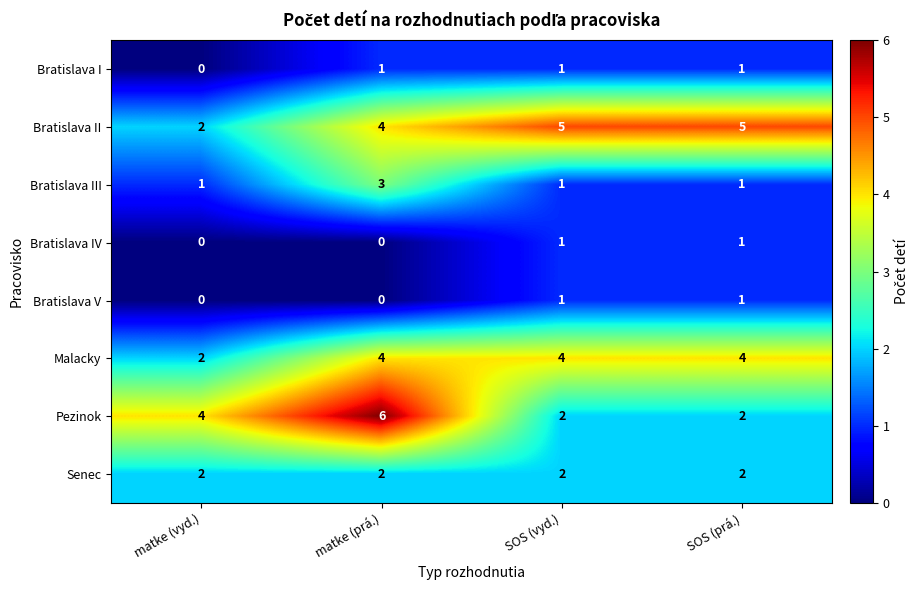

At which label does Malacky reach its minimum?

matke (vyd.)